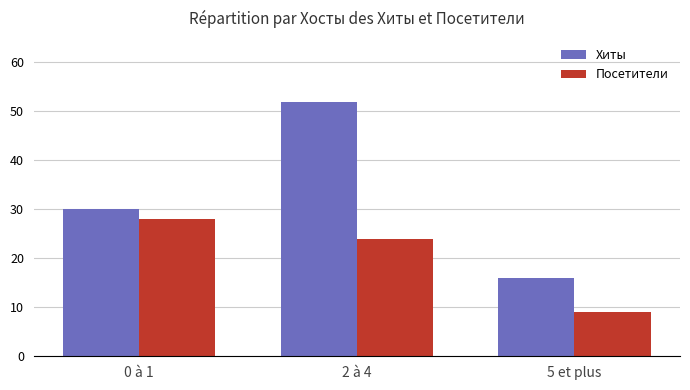

What position from the right is 0 à 1?

3